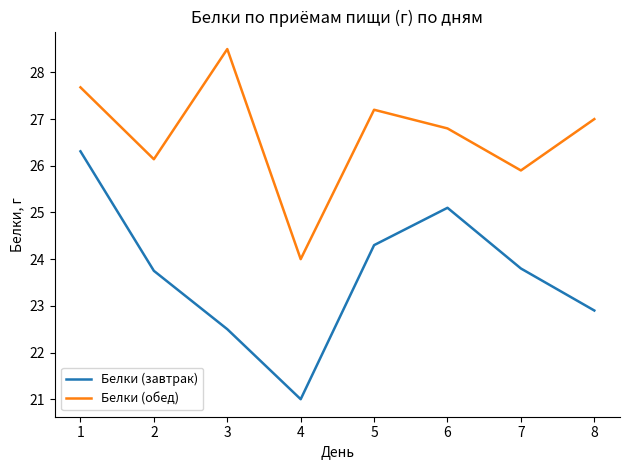

What is the total value across all series at 4?

45.0